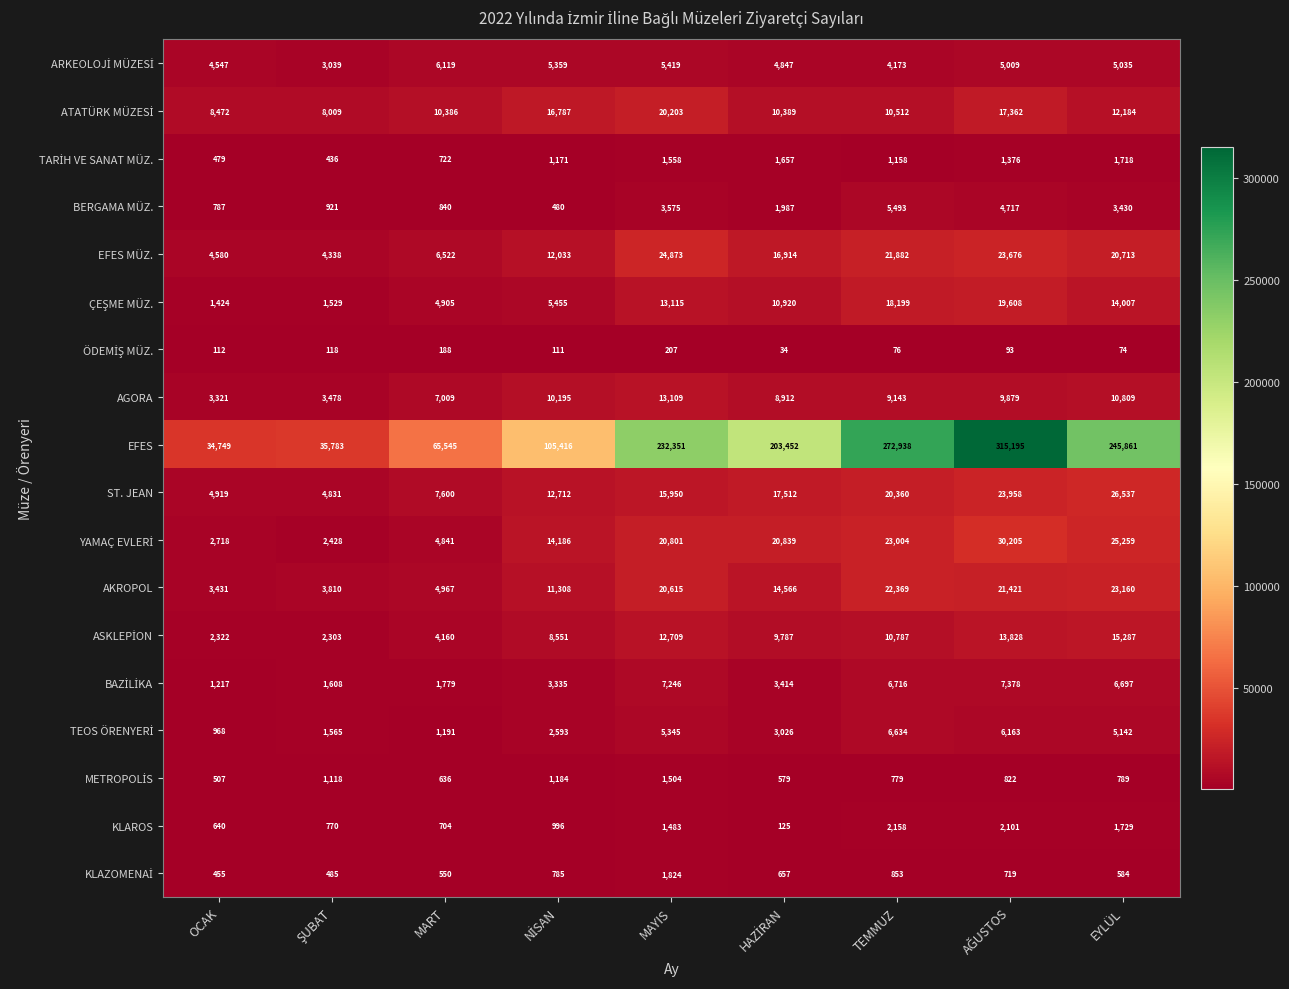

Which series has the widest spread of values?

EFES